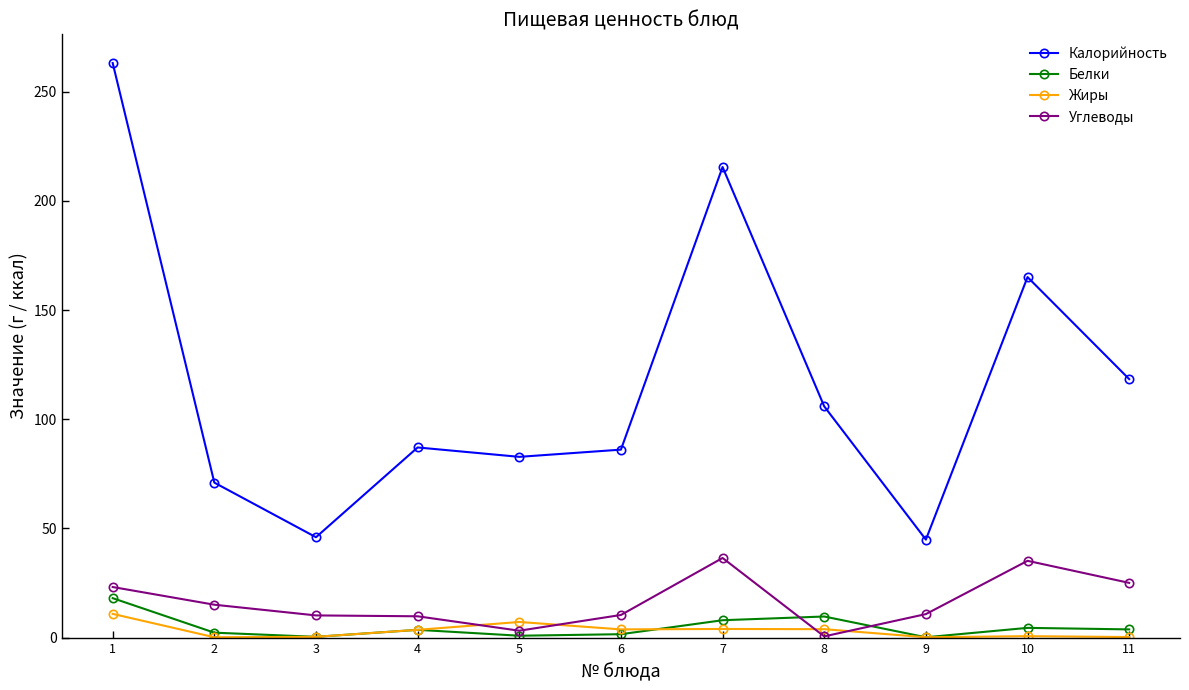

What is the difference between the Углеводы values at 3 and 7?

26.3